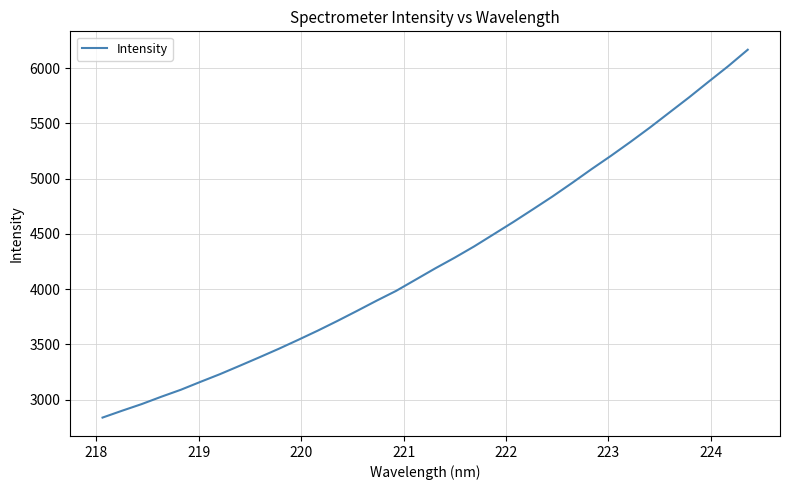

What is the minimum value shown in the chart?

2837.2